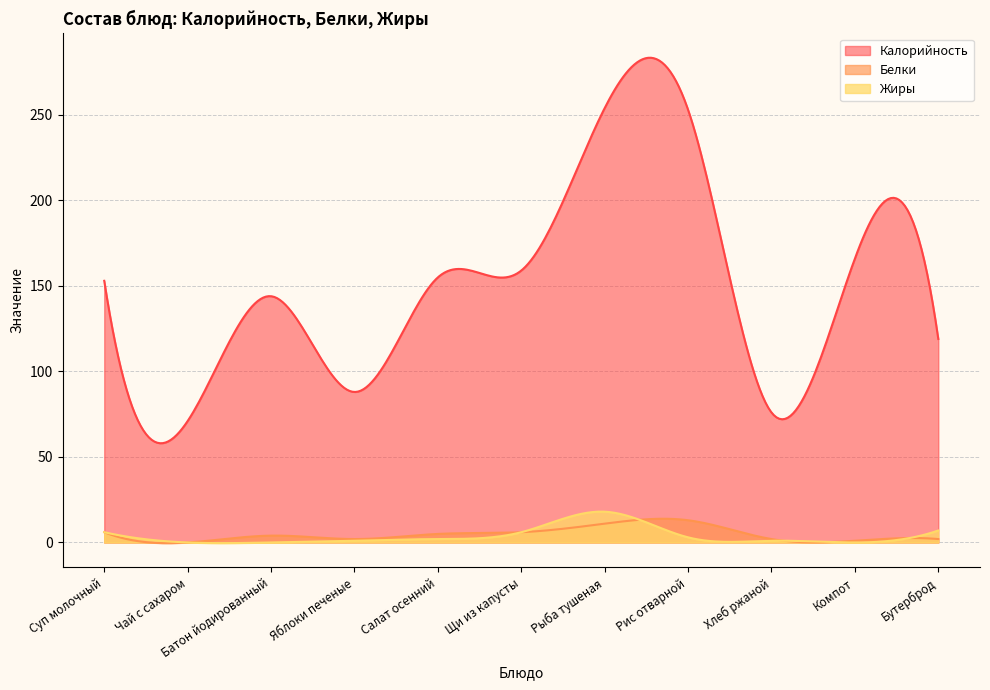

True or false: Белки has a value of 3 at Хлеб ржаной.

False